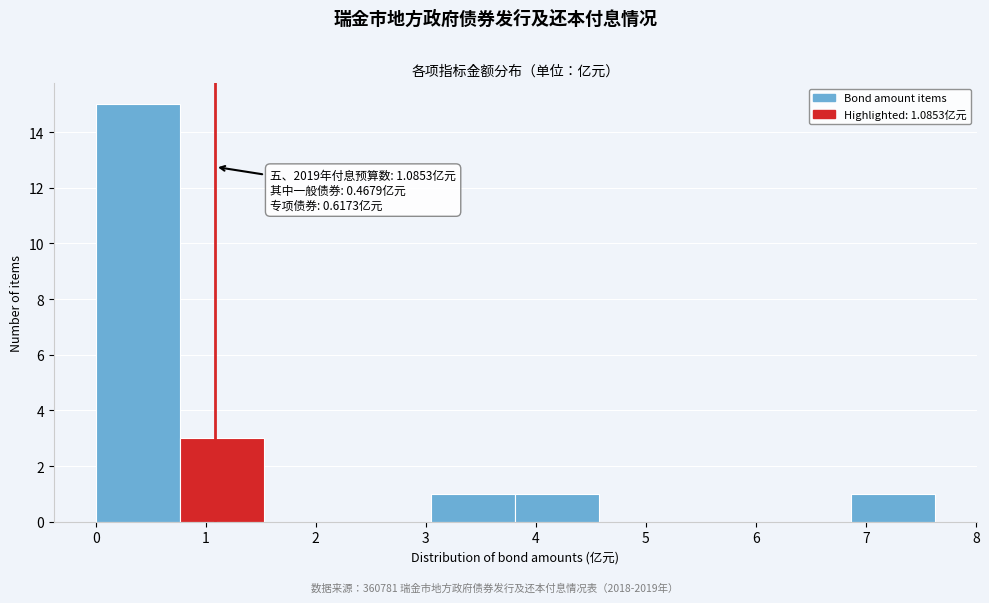

Over which range of the x-axis is the bar tallest?

0.0 to 0.8